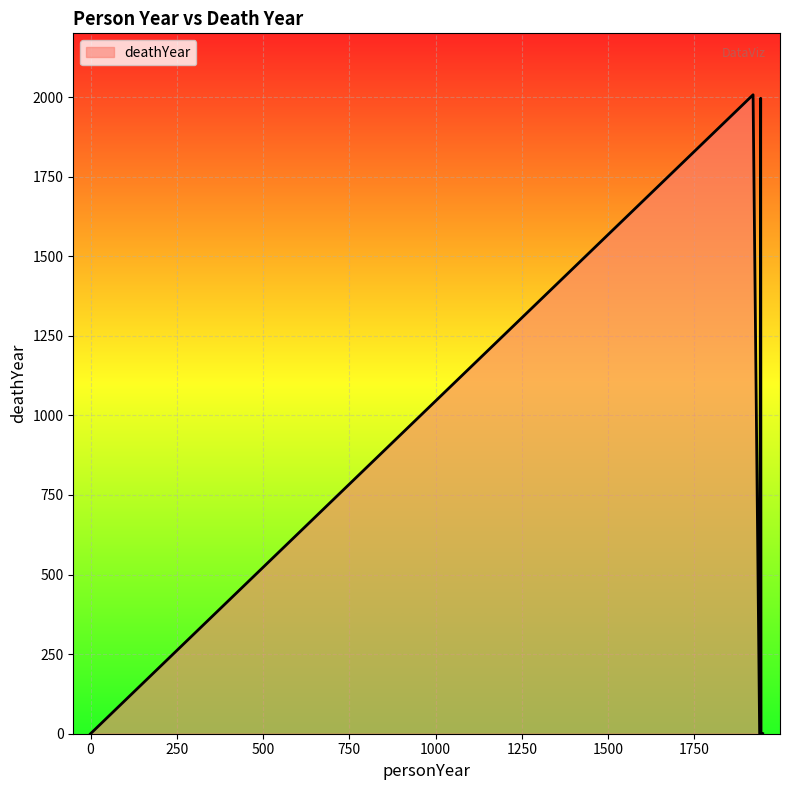

Does the chart display data point markers on the line(s)?

No